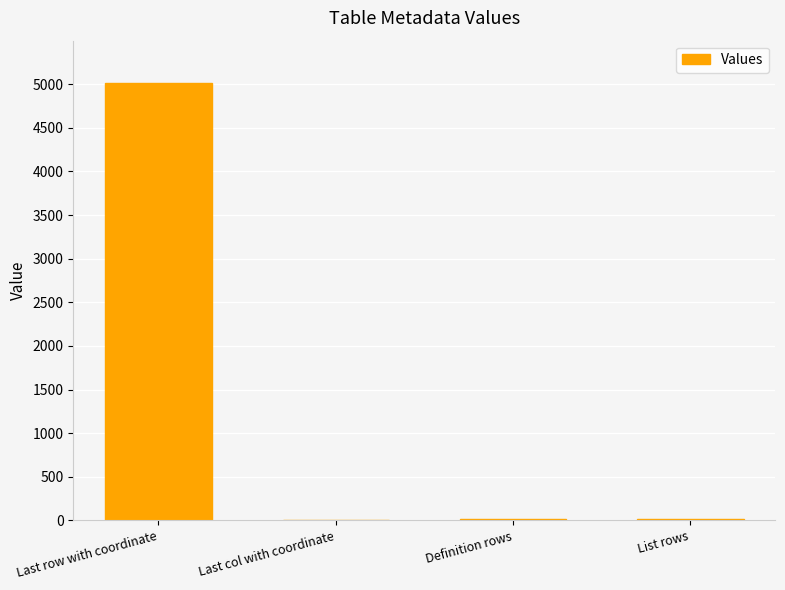

What is the change in value from Definition rows to List rows?

-1